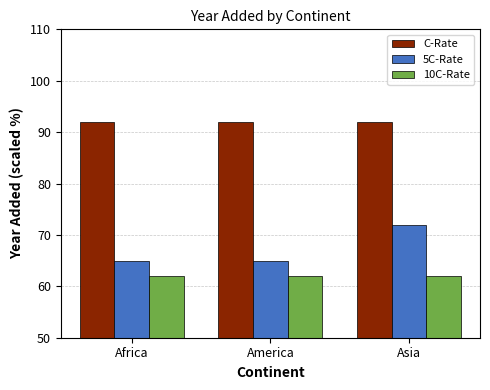

What is the smallest value displayed?

62